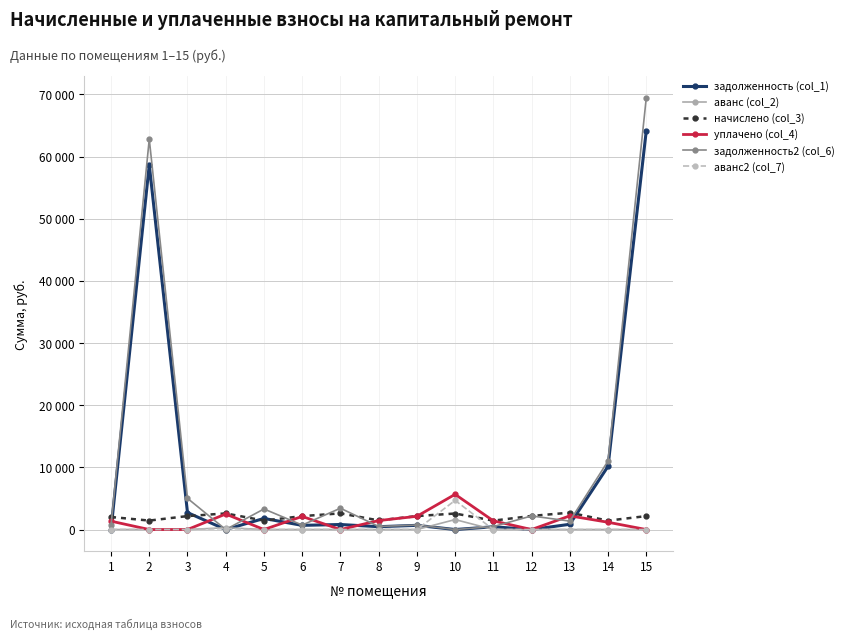

After their last crossing, which series has the higher values: задолженность (col_1) or начислено (col_3)?

задолженность (col_1)